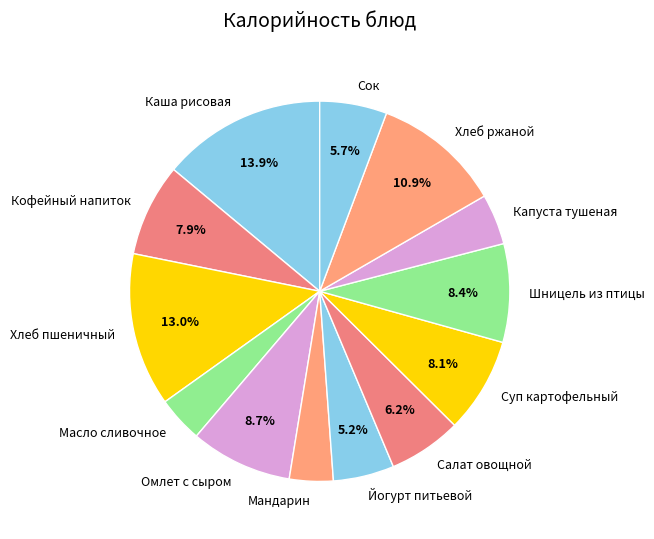

Which category has the biggest portion of the pie?

Каша рисовая